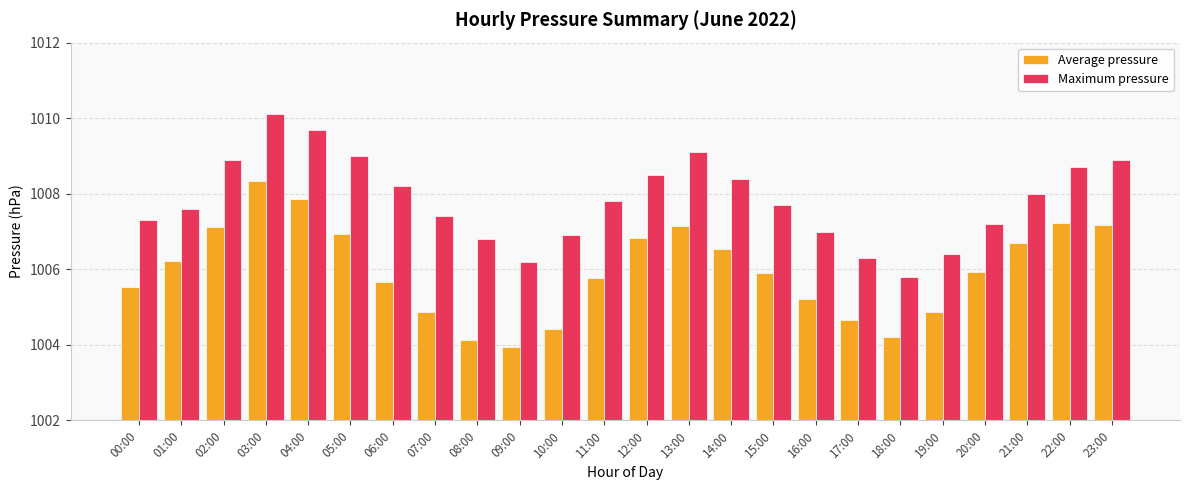

Which label corresponds to the largest value in the chart?

03:00